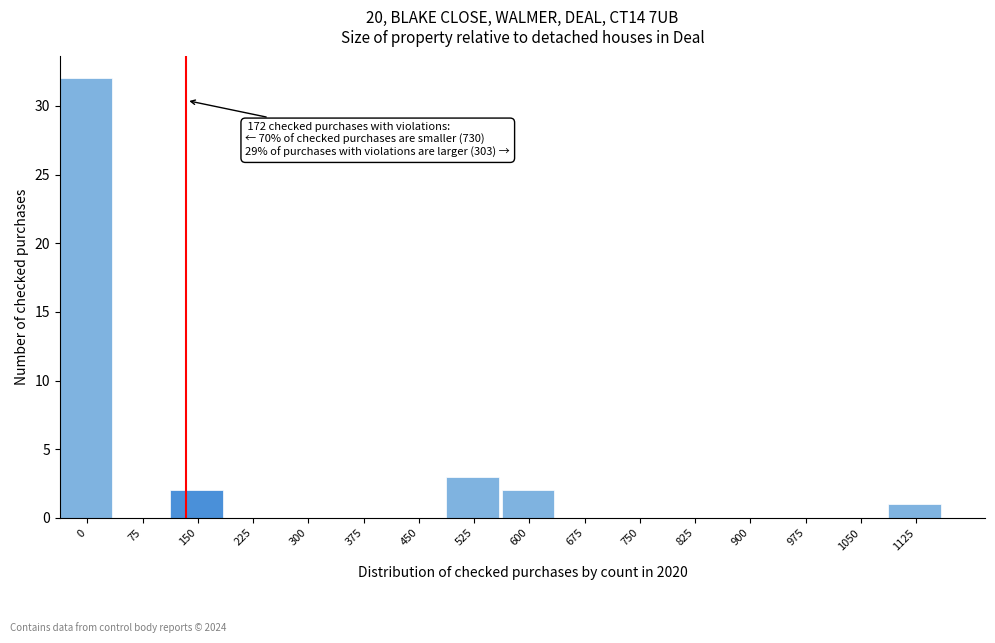

Reading right to left, extract all data points from this chart.

1125=1	1050=0	975=0	900=0	825=0	750=0	675=0	600=2	525=3	450=0	375=0	300=0	225=0	150=2	75=0	0=32